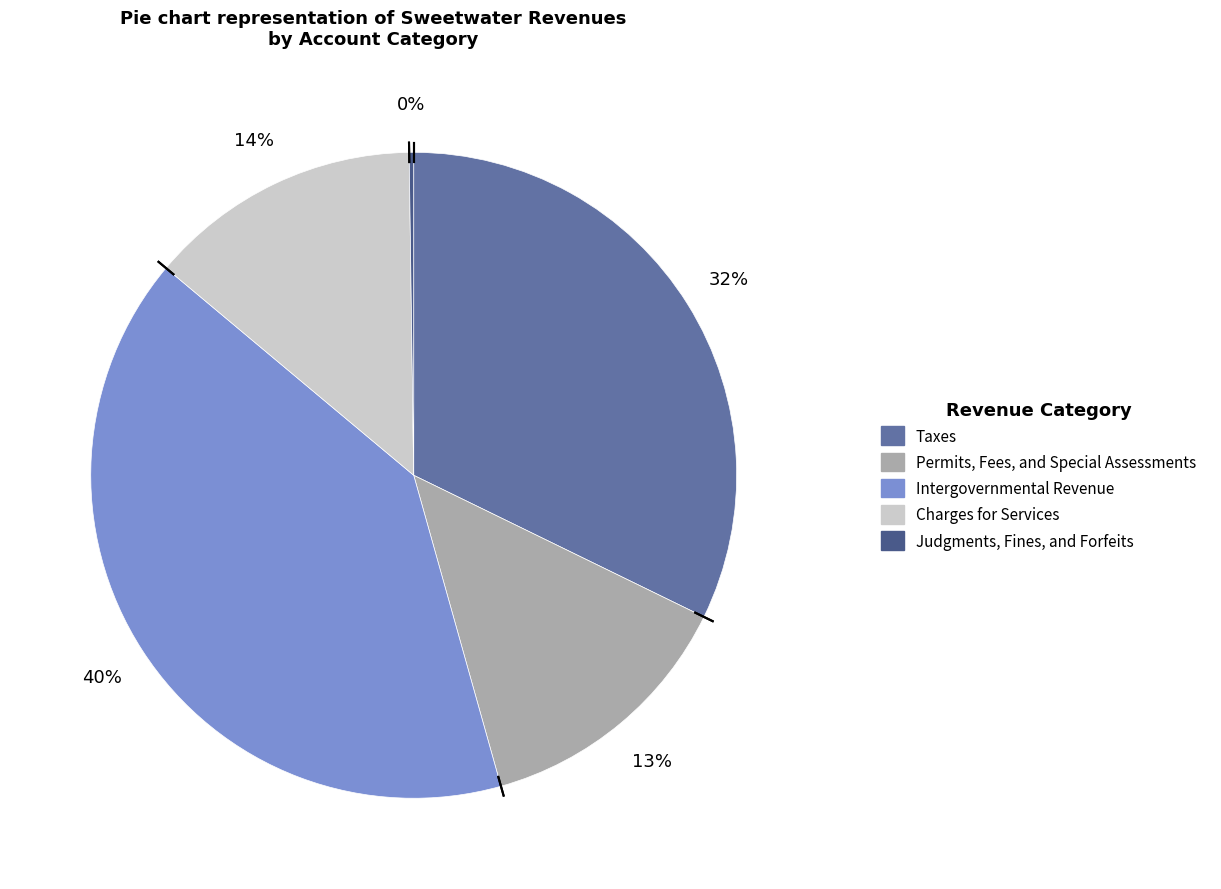

Do Charges for Services and Intergovernmental Revenue together represent more than half of the pie?

Yes